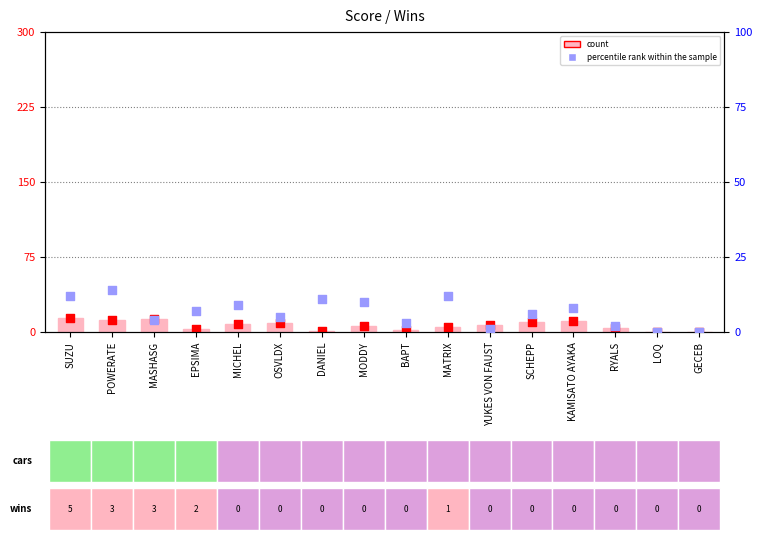

Which series reaches the maximum Y coordinate?

count